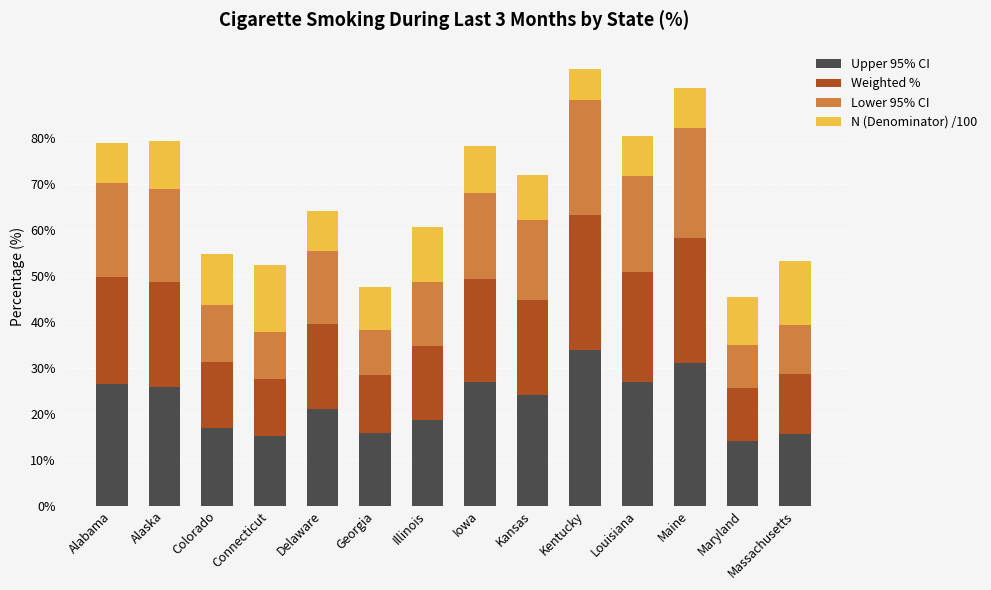

What value does the Upper 95% CI series have at Maryland?

14.1